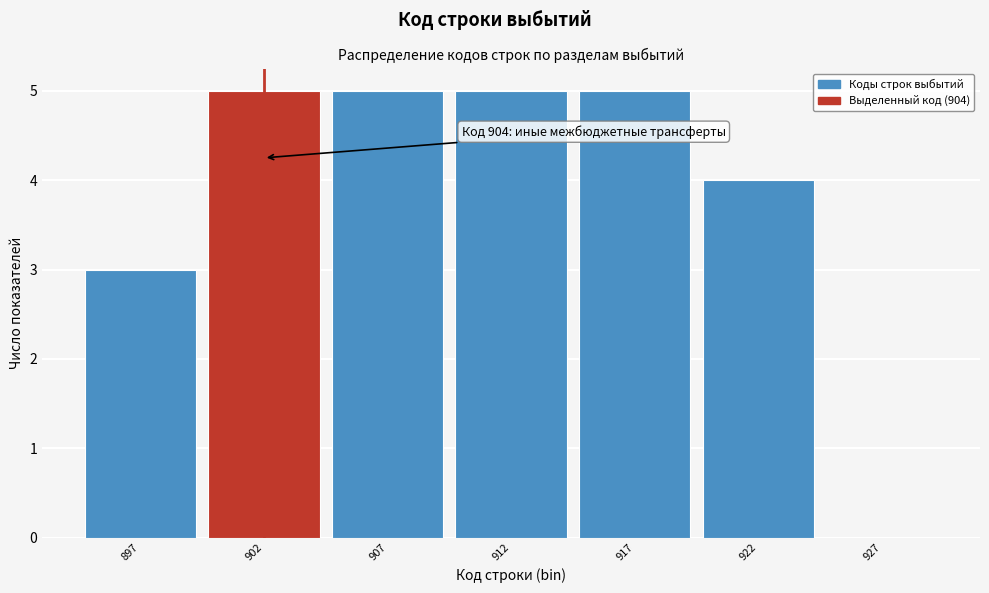

Reading right to left, transcribe all the data shown in this chart.

927=0	922=4	917=5	912=5	907=5	902=5	897=3